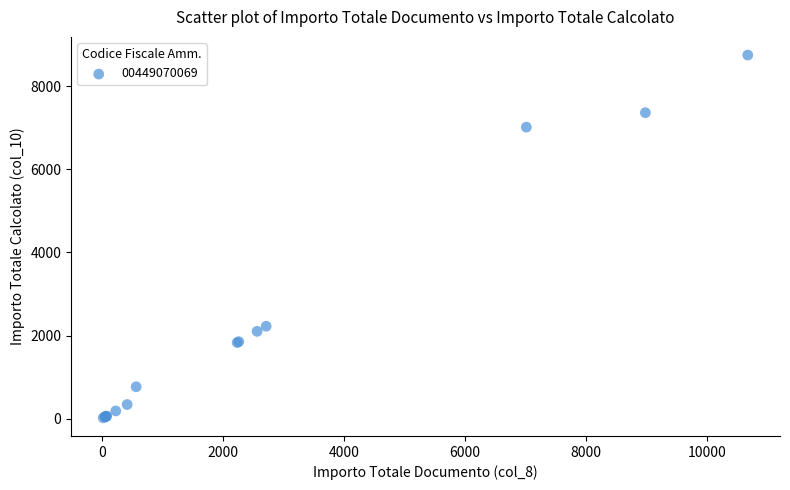

What Y value in the scatter plot is closest to 4383?

2222.8